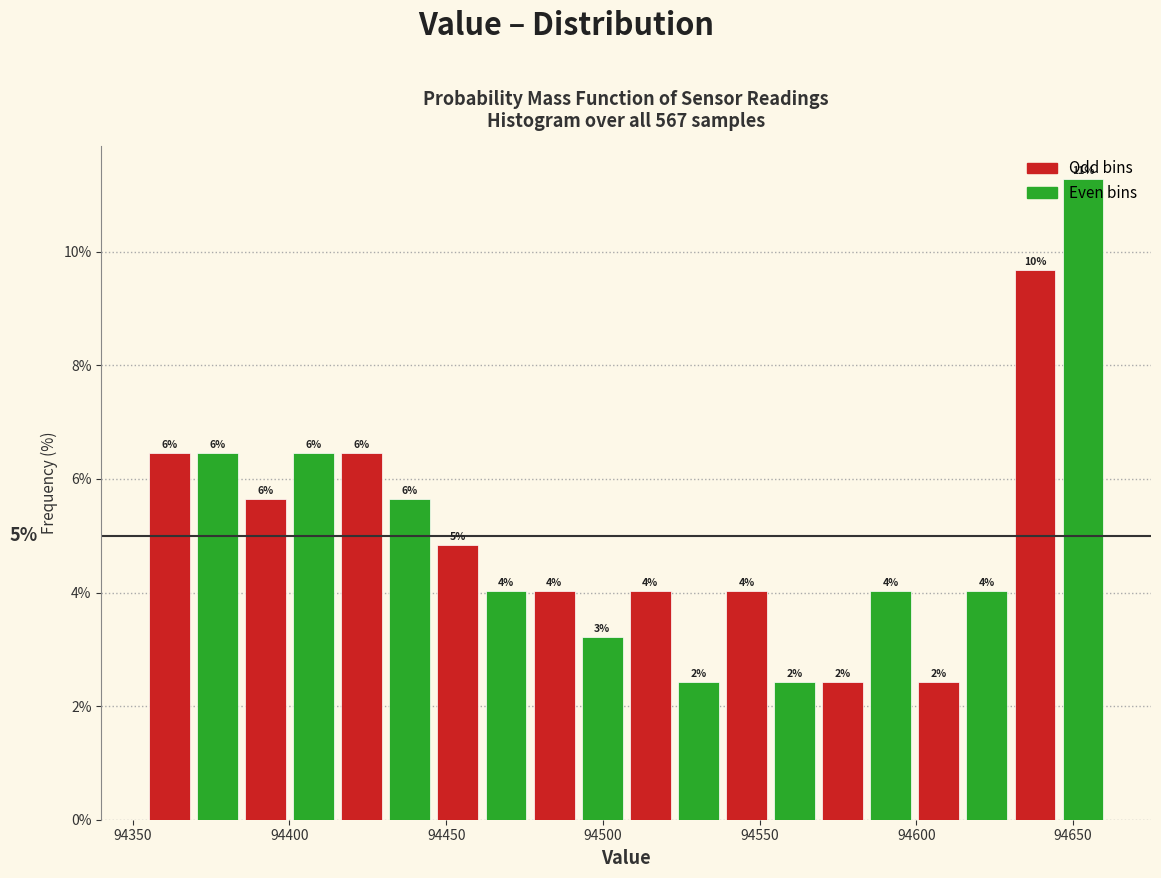

Read against the x-axis, roughly where is the centre of the tallest bar?

94655